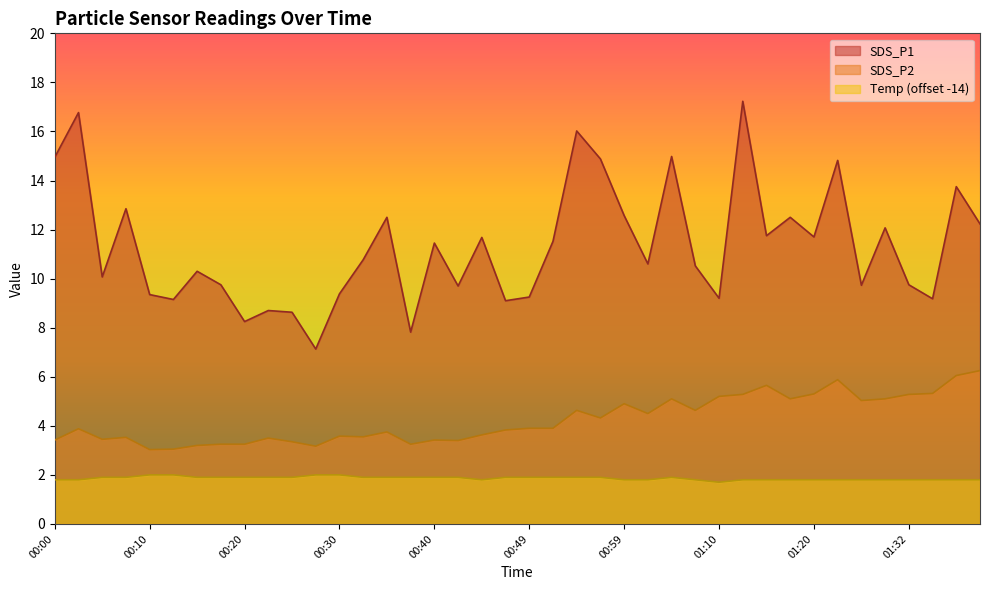

Which category has the lowest value across all series?

01:10